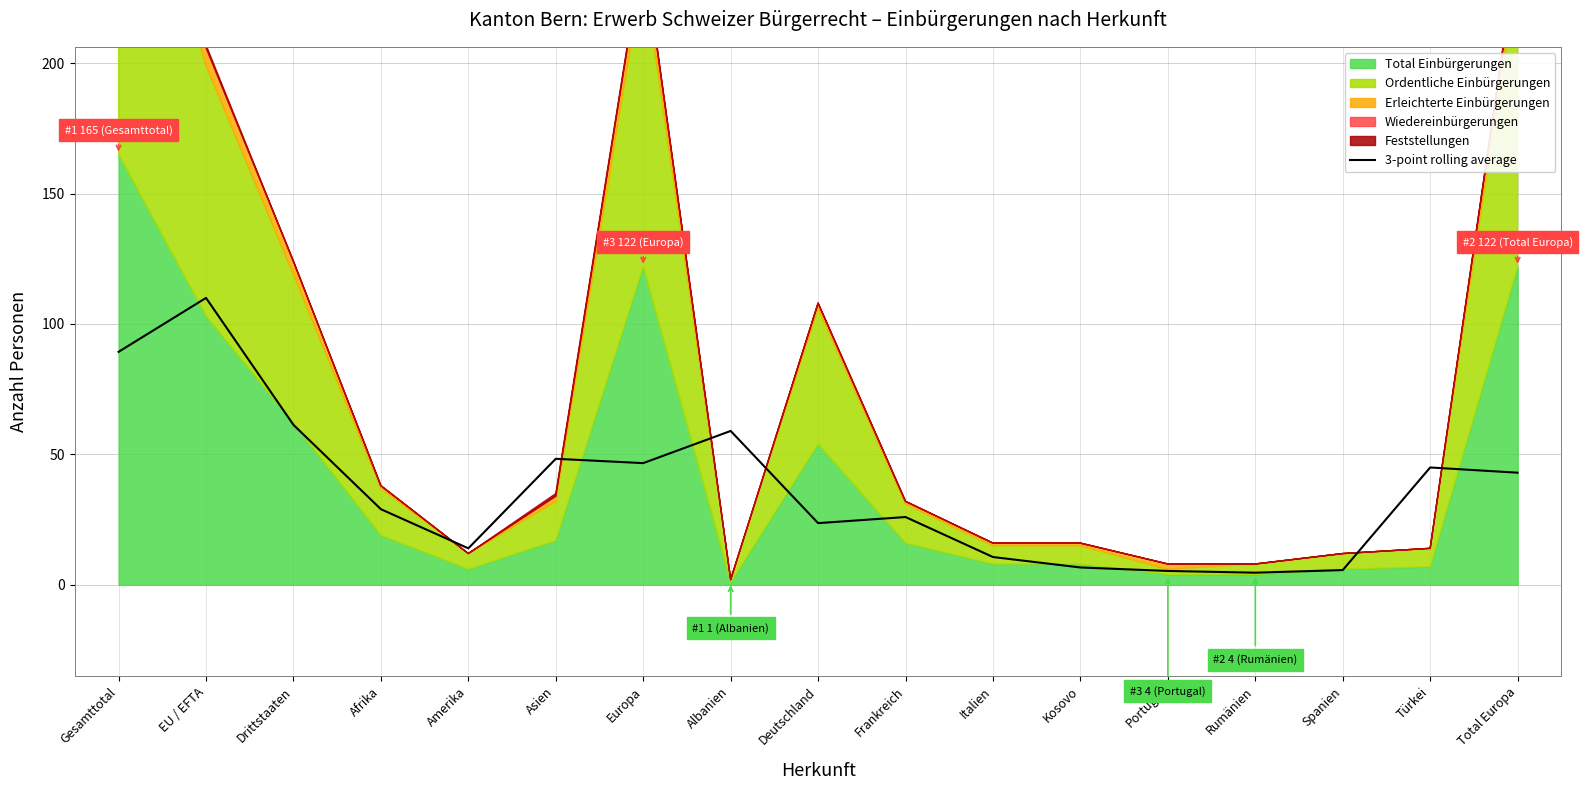

How many lines are shown in the chart?

1